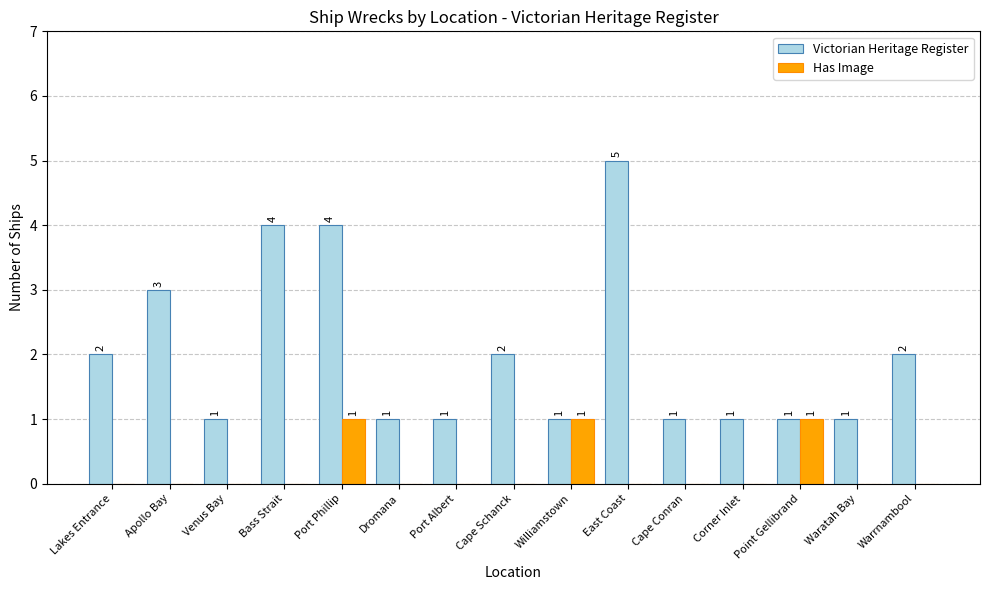

How many data points in Victorian Heritage Register are above 1?

7